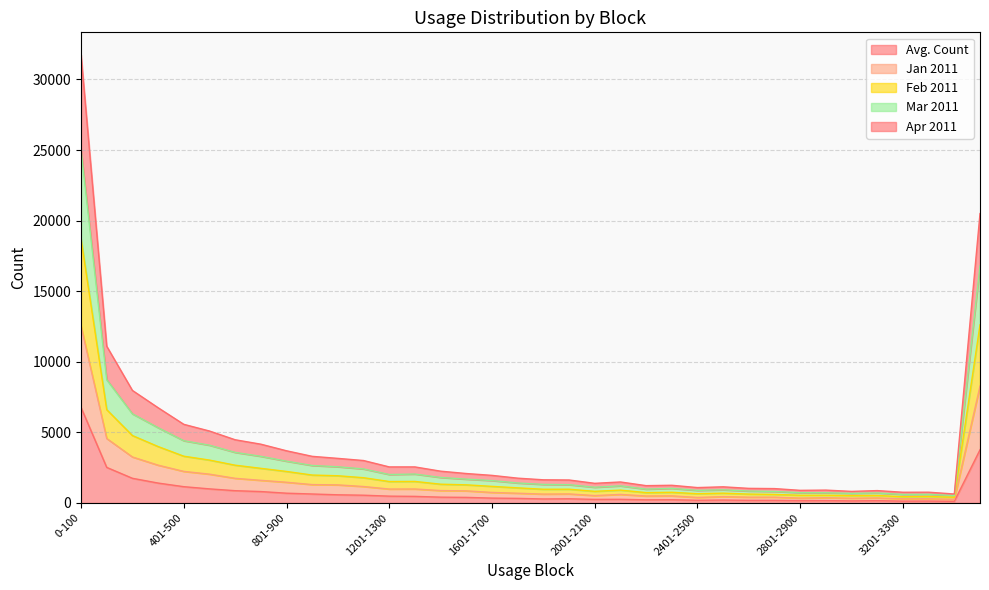

Does the chart display data point markers on the line(s)?

No